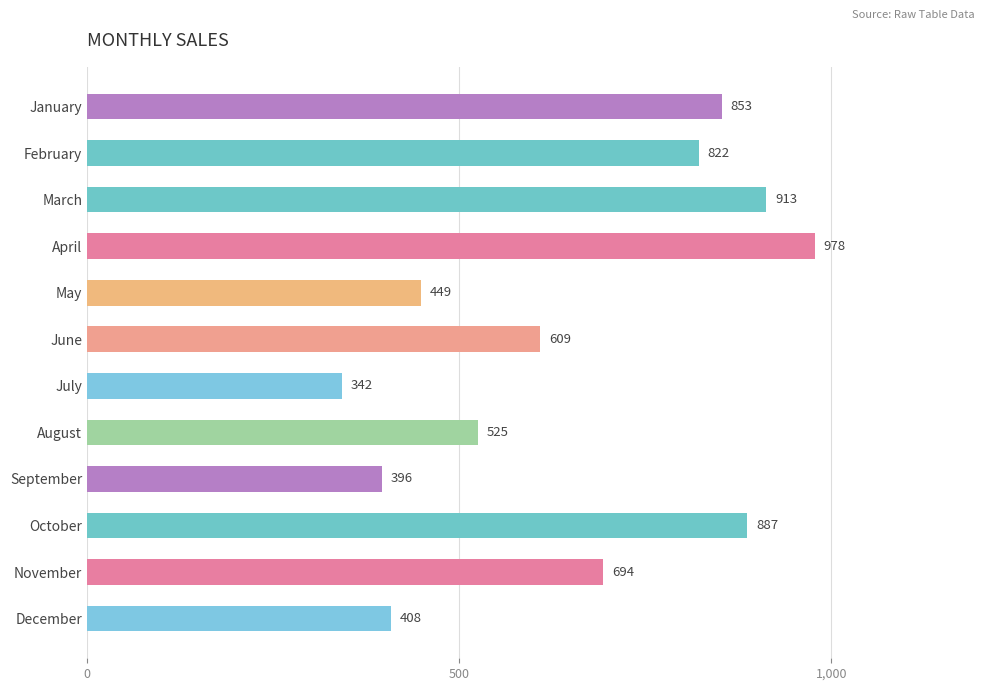

Between April and January, which is larger?

April